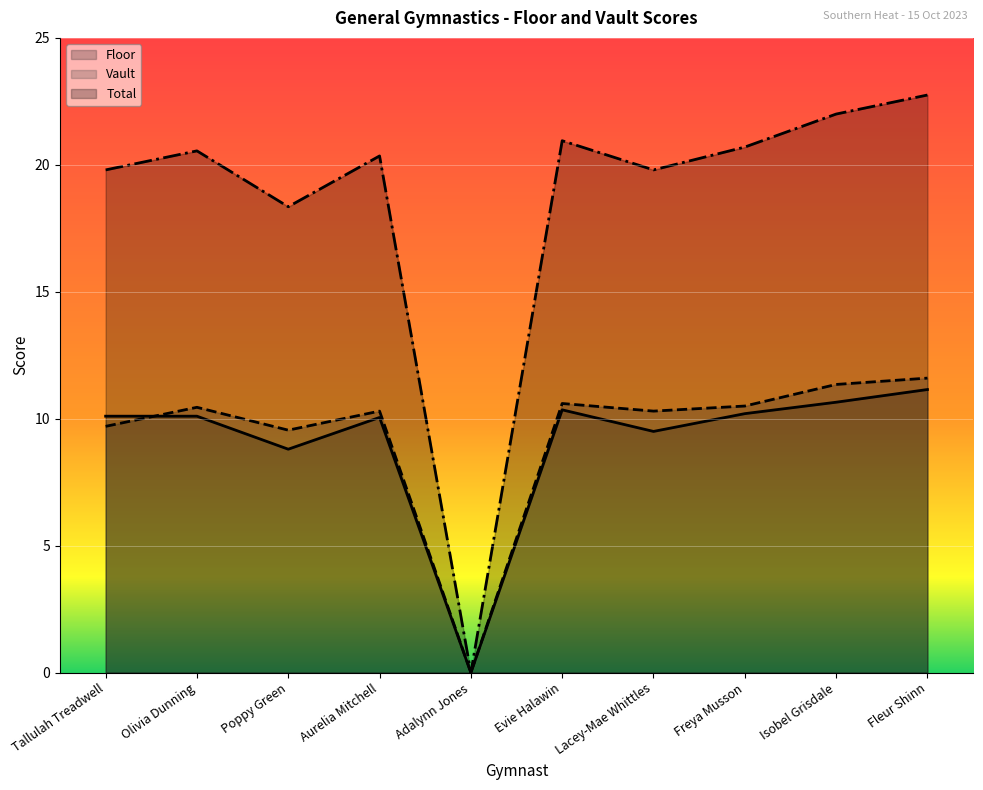

How many distinct data groups are displayed?

3